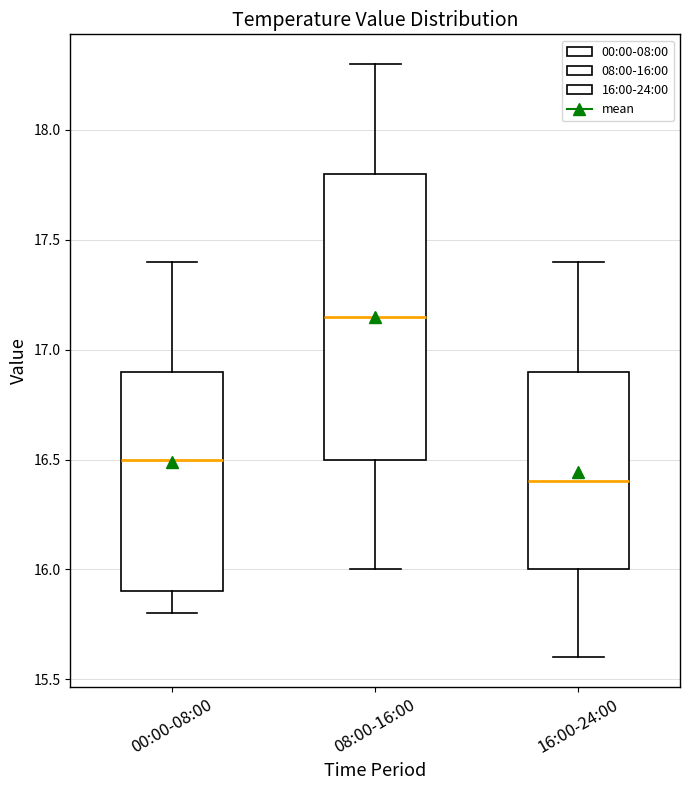

Where is the upper edge of the box for 00:00-08:00 on the y-axis? The values are not printed on the chart, so give them approximately, as read against the axis.

16.90